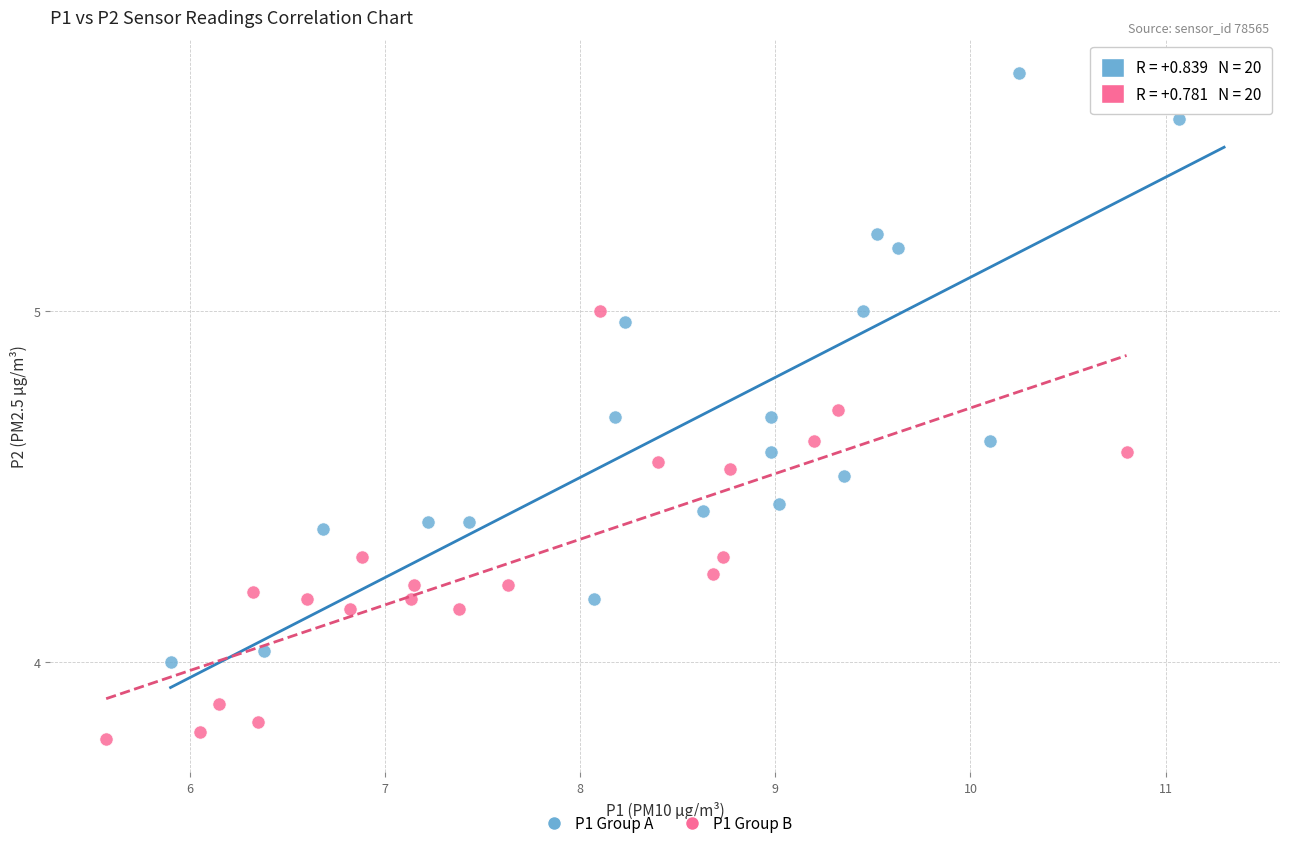

Which series reaches the minimum Y coordinate?

P1 Group B